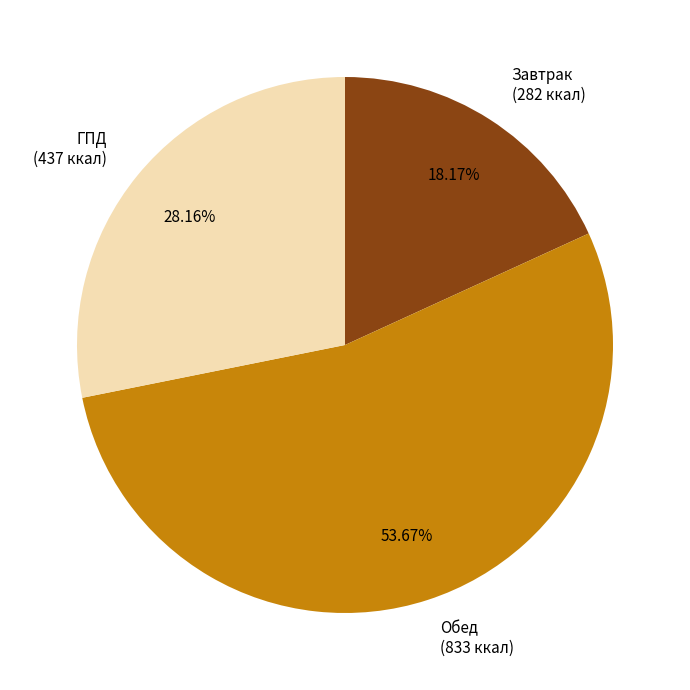

Which slice is the smallest?

Завтрак